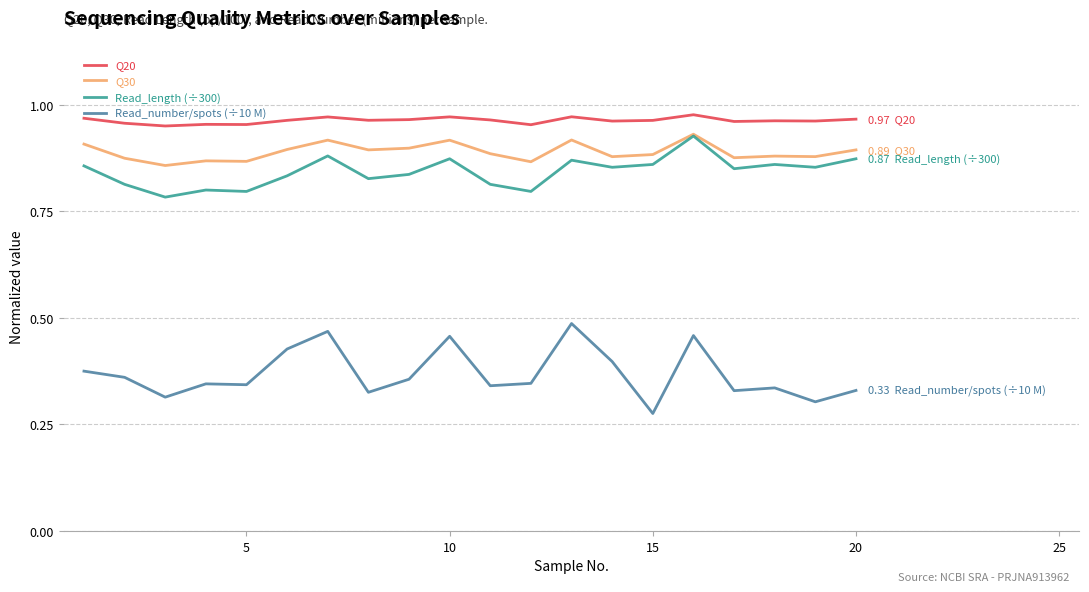

True or false: Q20 and Read_number/spots (÷10 M) intersect in this chart.

False